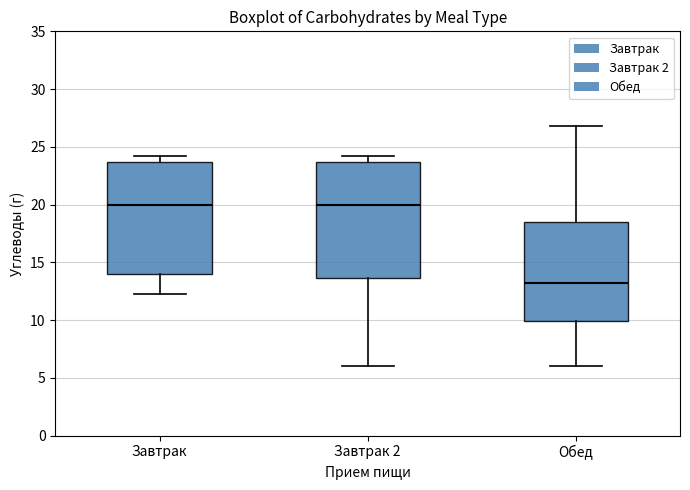

Reading left to right, read every box against the y-axis: the position of its median line, the range the box covers, and the ends of its whiskers. The values are not printed on the chart, so give them approximately, as read against the axis.

Завтрак: median 20.0, box 14.0 to 23.5, whiskers 12.5 to 24.0
Завтрак 2: median 20.0, box 13.5 to 23.5, whiskers 6.0 to 24.0
Обед: median 13.0, box 10.0 to 18.5, whiskers 6.0 to 27.0